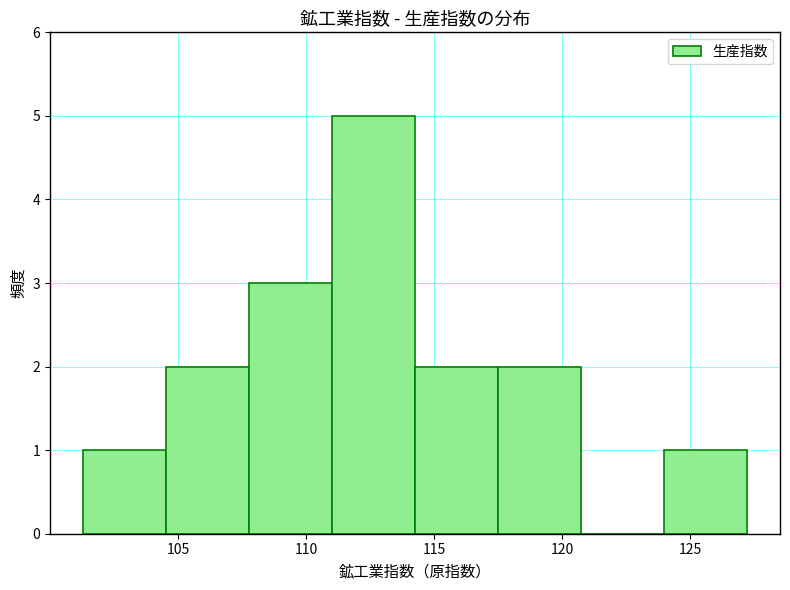

Reading left to right, list every bar in this chart as the range it spans on the x-axis followed by its height. Neither the bar edges nor the heights are printed on the chart, so give them approximately, as read against the axes.

101.5 to 104.5: 1
104.5 to 108.0: 2
108.0 to 111.0: 3
111.0 to 114.5: 5
114.5 to 117.5: 2
117.5 to 120.5: 2
120.5 to 124.0: 0
124.0 to 127.0: 1